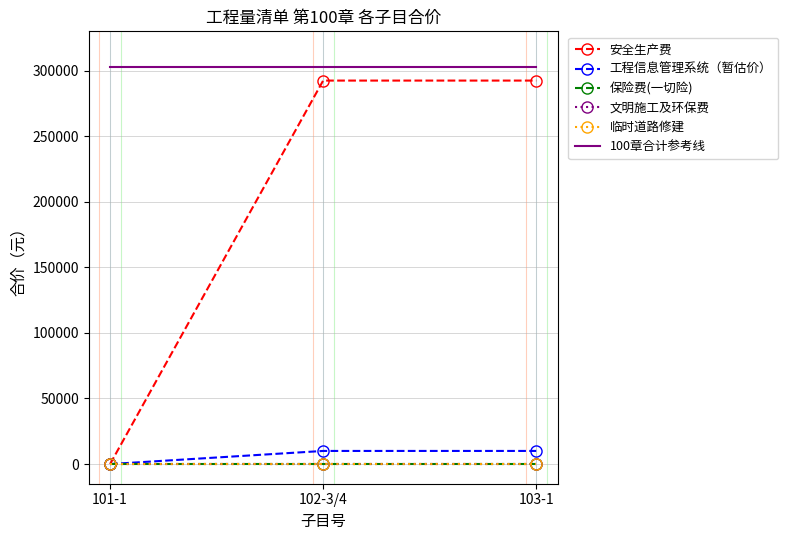

List the series in order of their peak value, highest first.

100章合计参考线, 安全生产费, 工程信息管理系统（暂估价）, 保险费(一切险), 文明施工及环保费, 临时道路修建